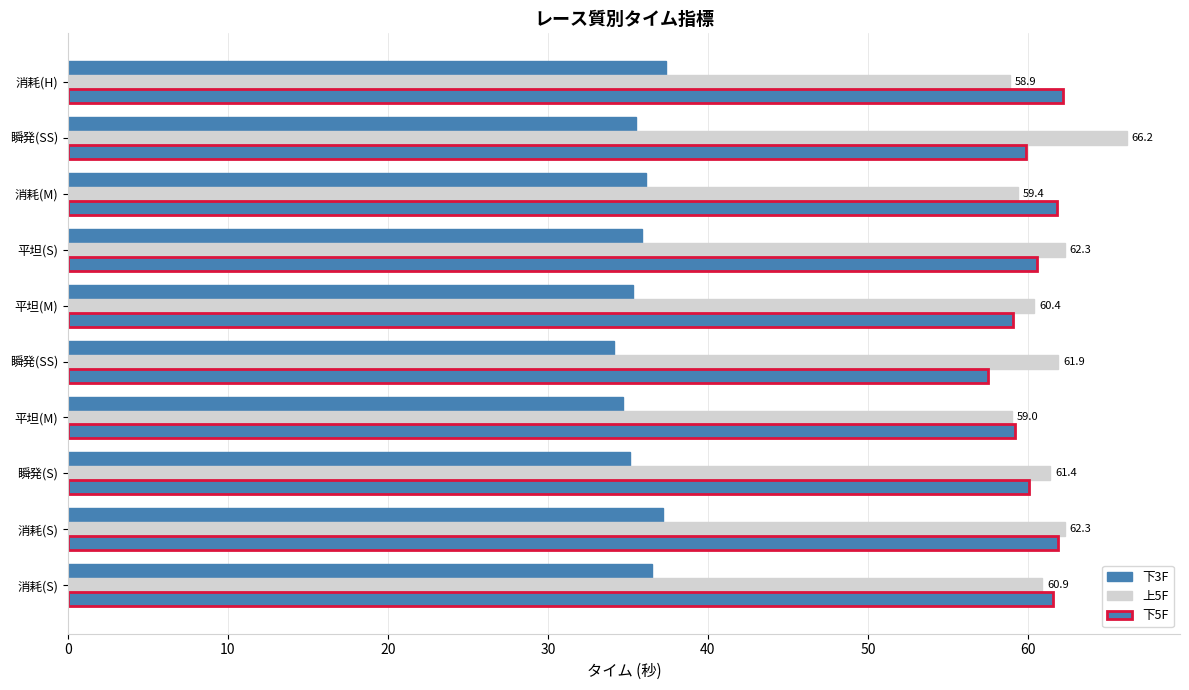

Count the number of categories in the chart.

10